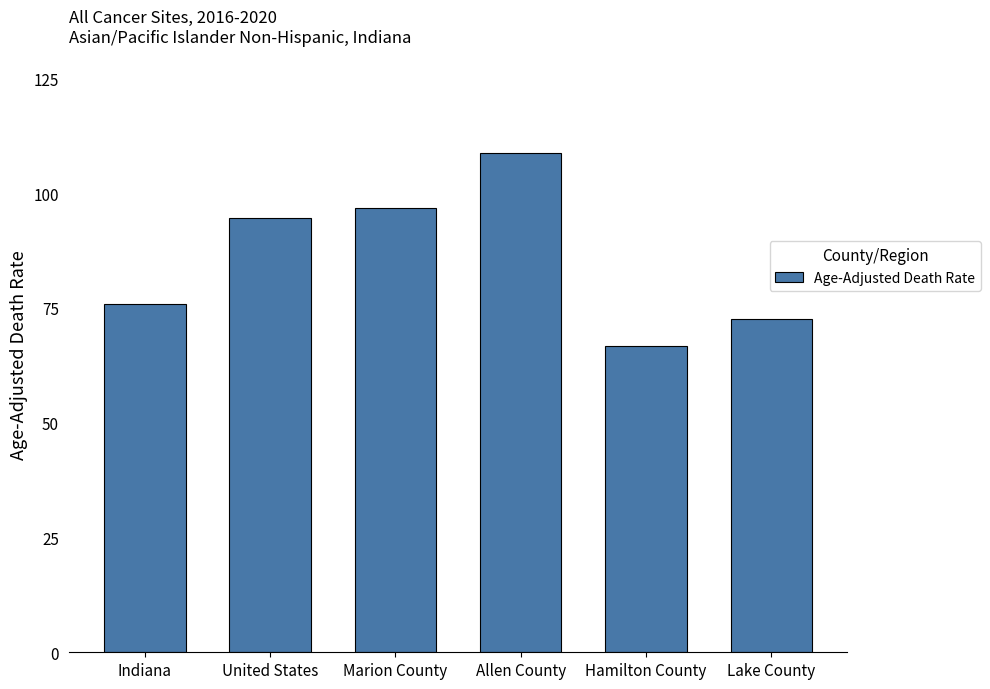

What position from the right is Hamilton County?

2